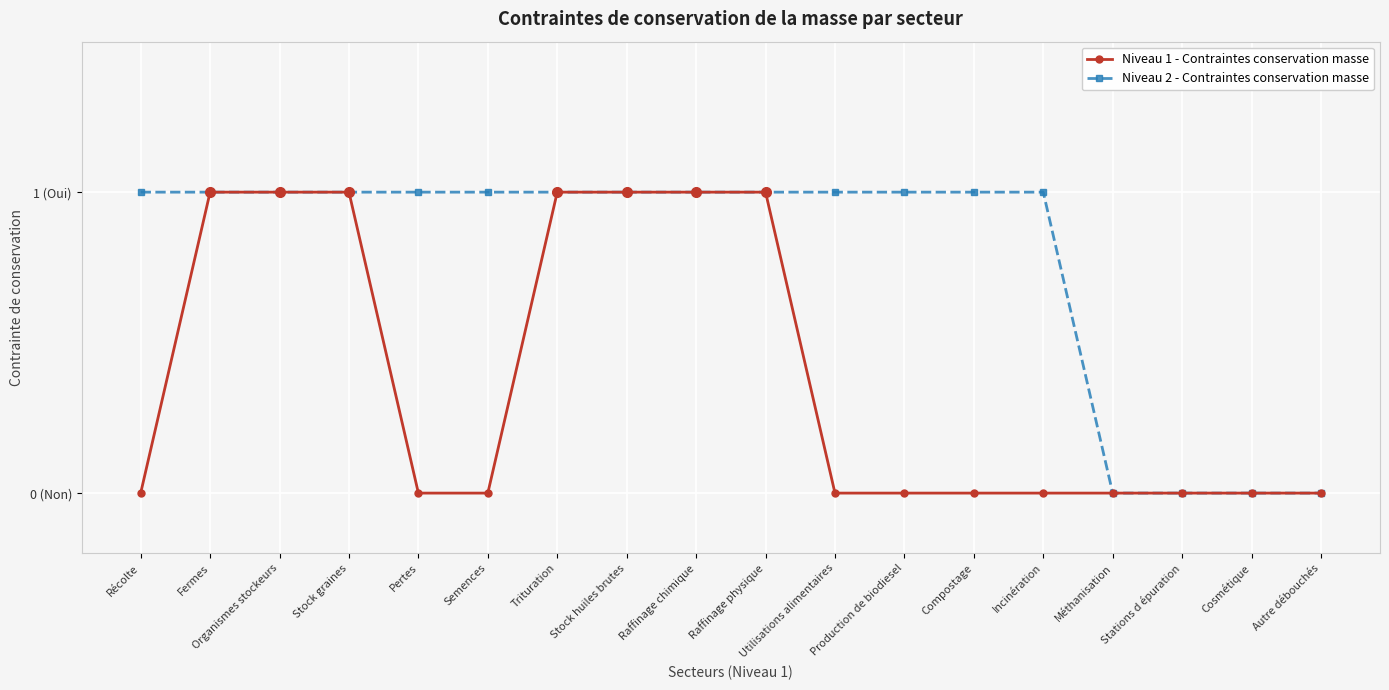

What are all the series names shown in the legend?

Niveau 1 - Contraintes conservation masse, Niveau 2 - Contraintes conservation masse